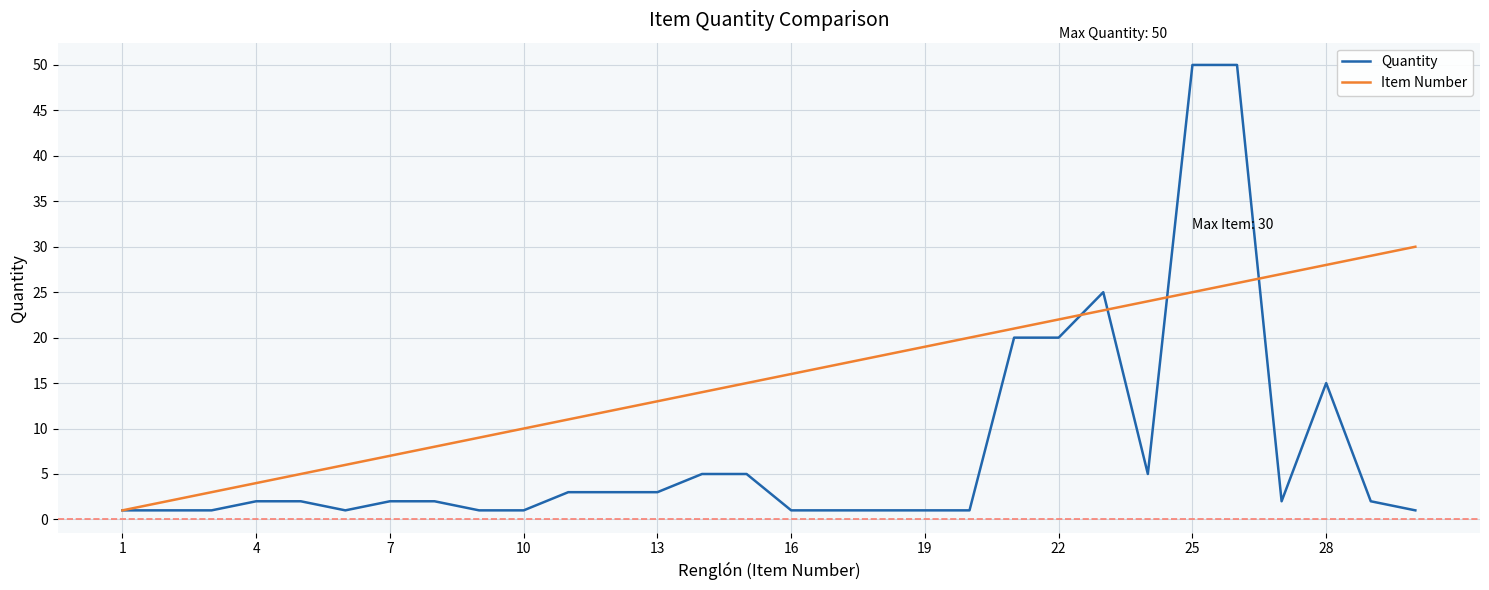

What is the average value of the Item Number series?

16